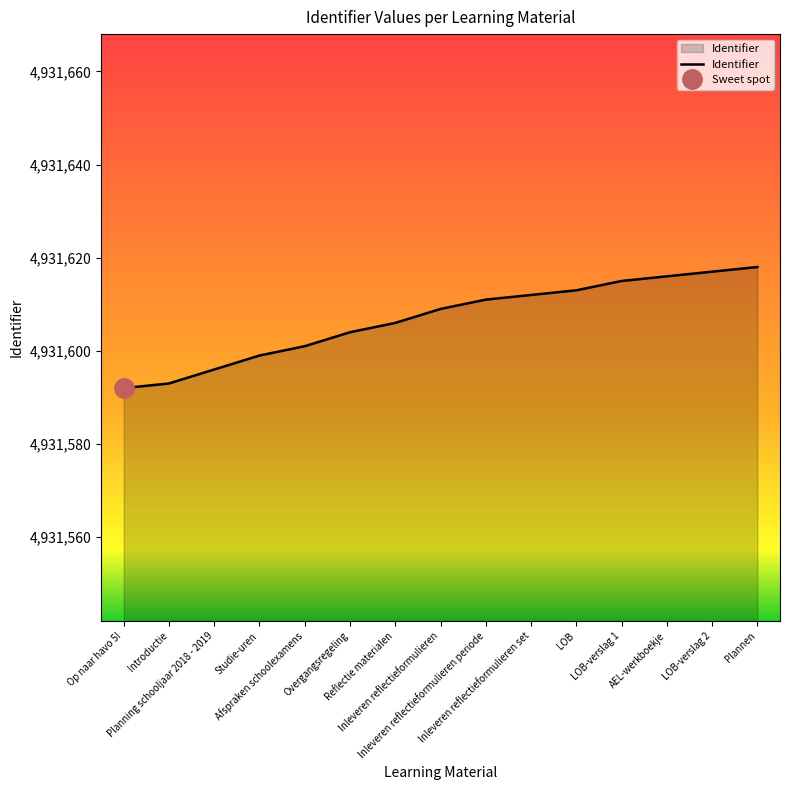

At which category does the chart reach its minimum across all series?

Op naar havo 5!